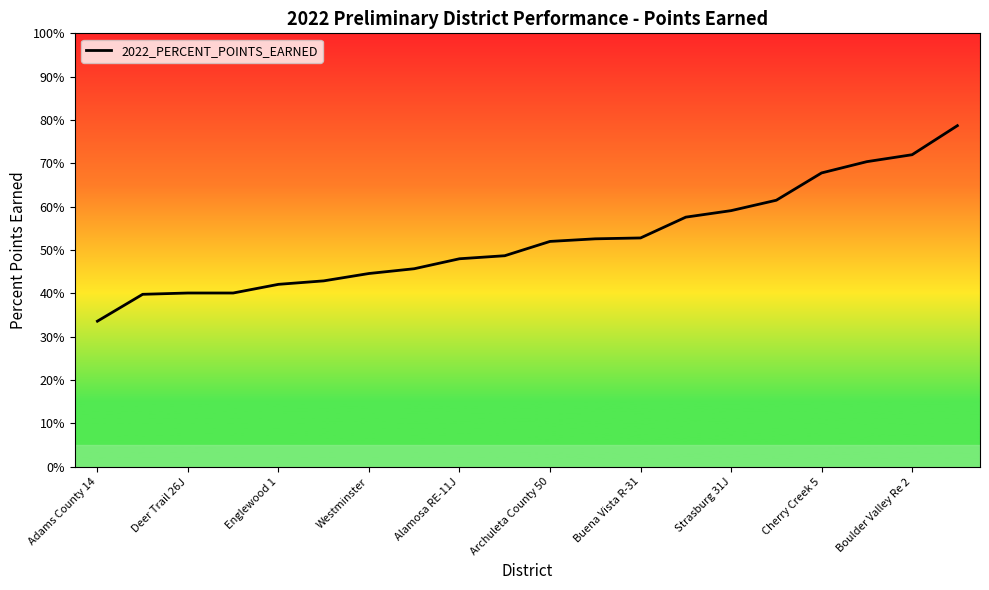

Is this an area chart (filled region under the line)?

Yes